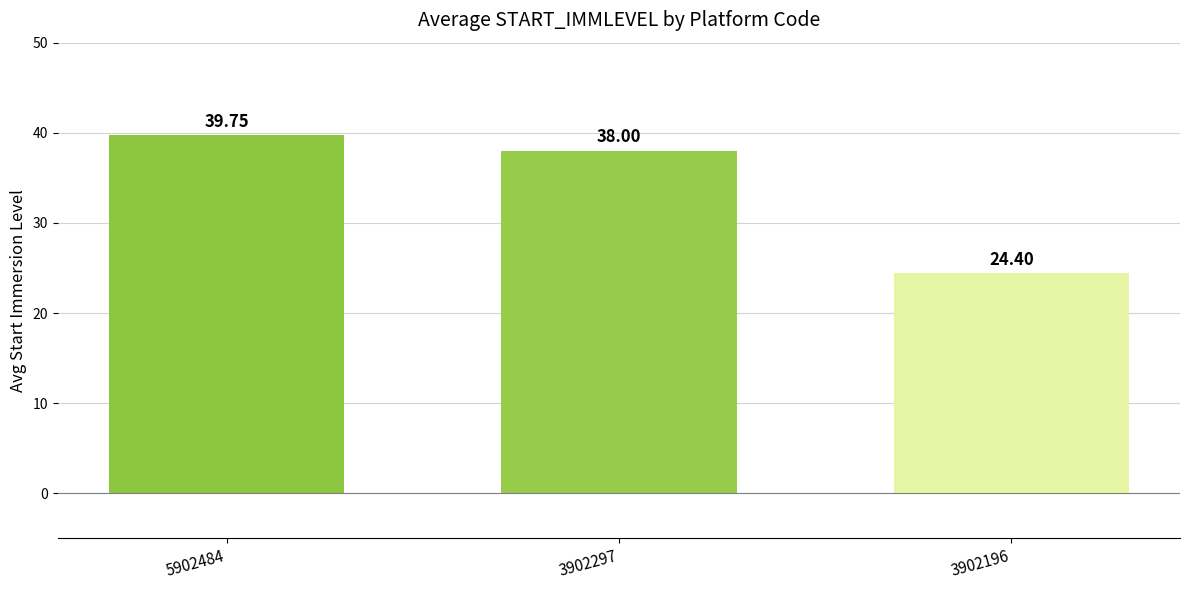

List the labels in order of value, largest first.

5902484, 3902297, 3902196